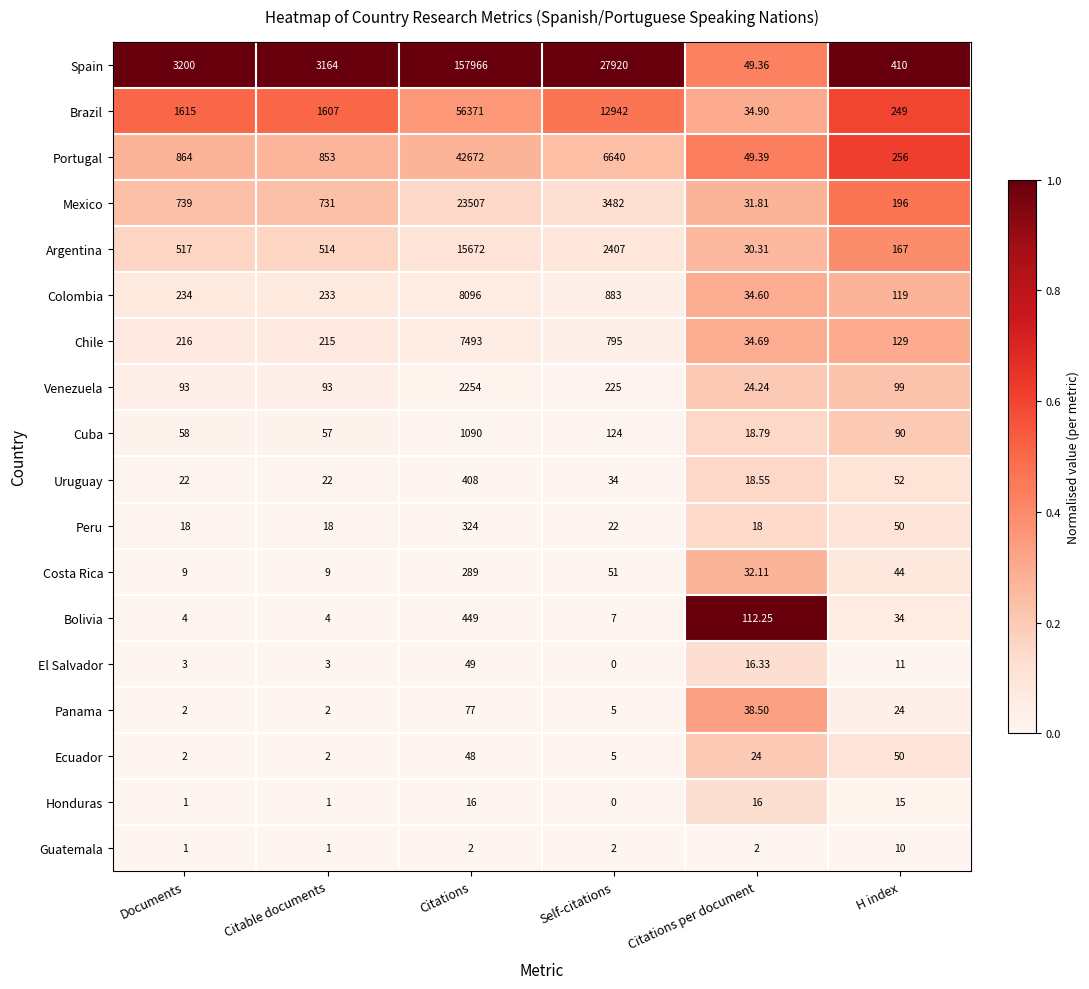

Where does the Peru series first go above 22?

Citations